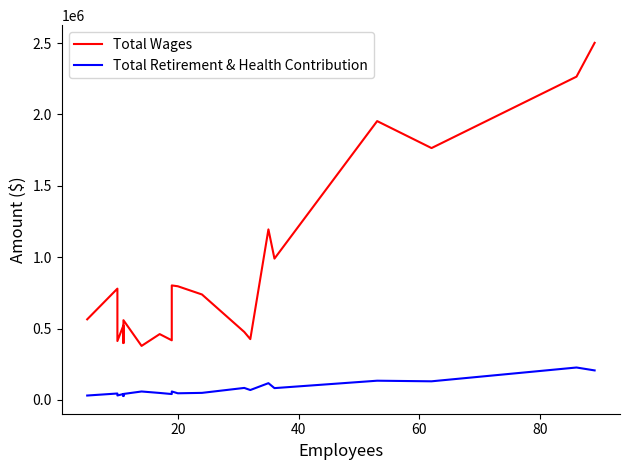

Which series has the largest range (max minus min)?

Total Wages